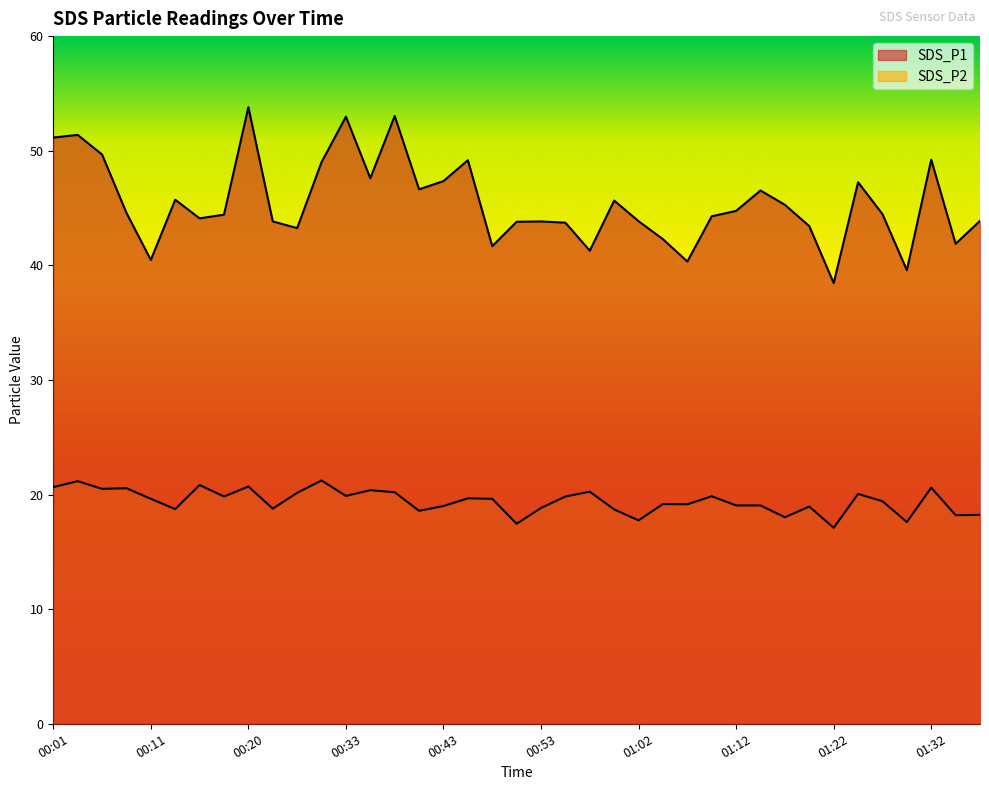

Where is SDS_P2 nearest to the value 19?

00:43